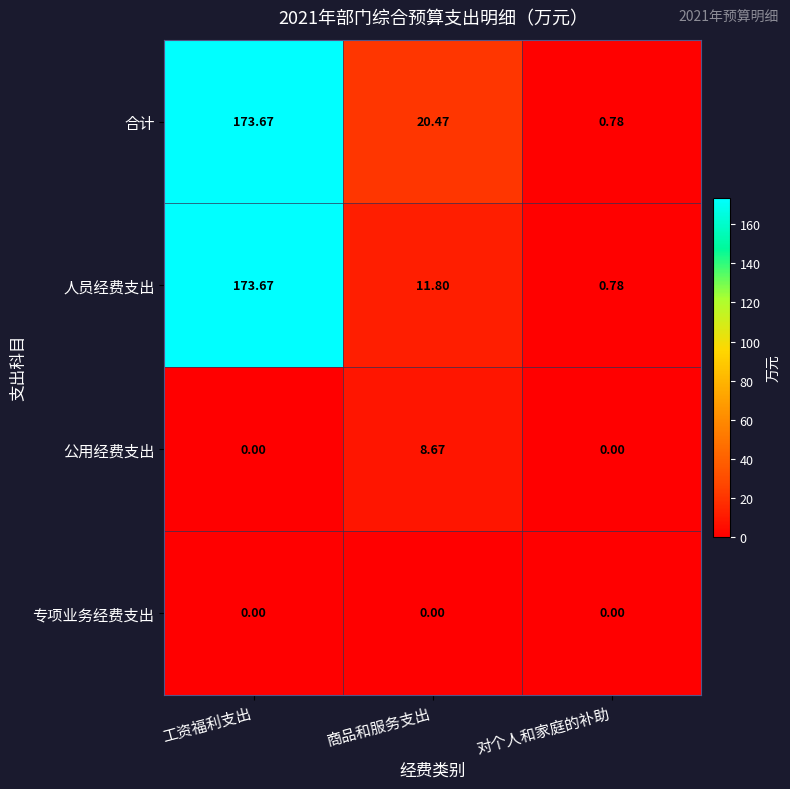

Rank the series at 商品和服务支出 from lowest to highest value.

专项业务经费支出, 公用经费支出, 人员经费支出, 合计